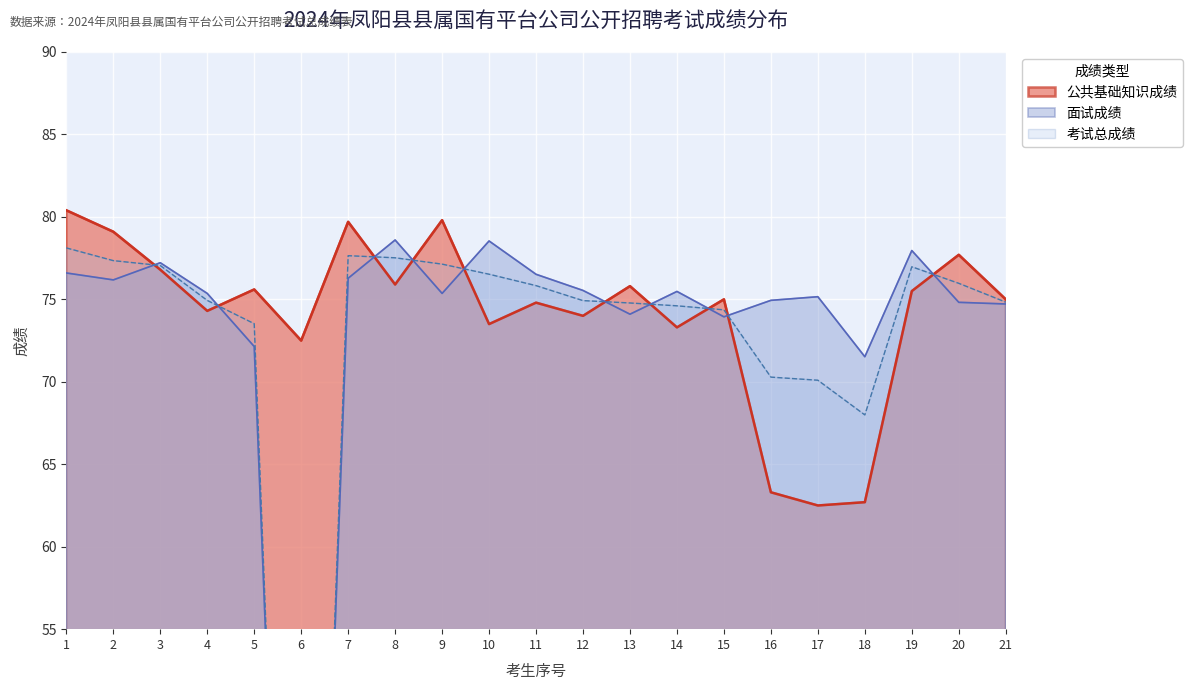

At how many categories does at least one series exceed 38?

21